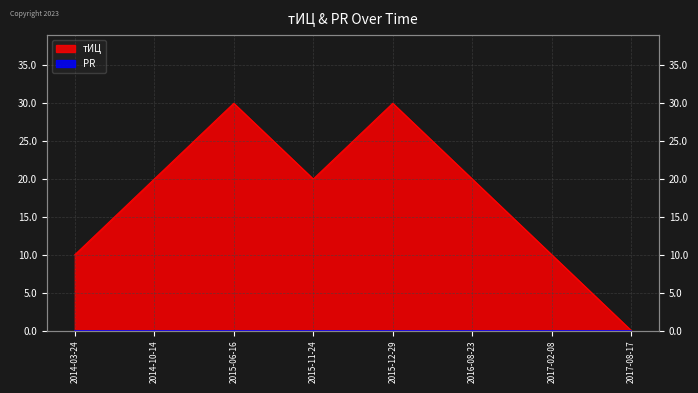

Rank the categories by value from lowest to highest.

2017-08-17, 2014-03-24, 2017-02-08, 2014-10-14, 2015-11-24, 2016-08-23, 2015-06-16, 2015-12-29